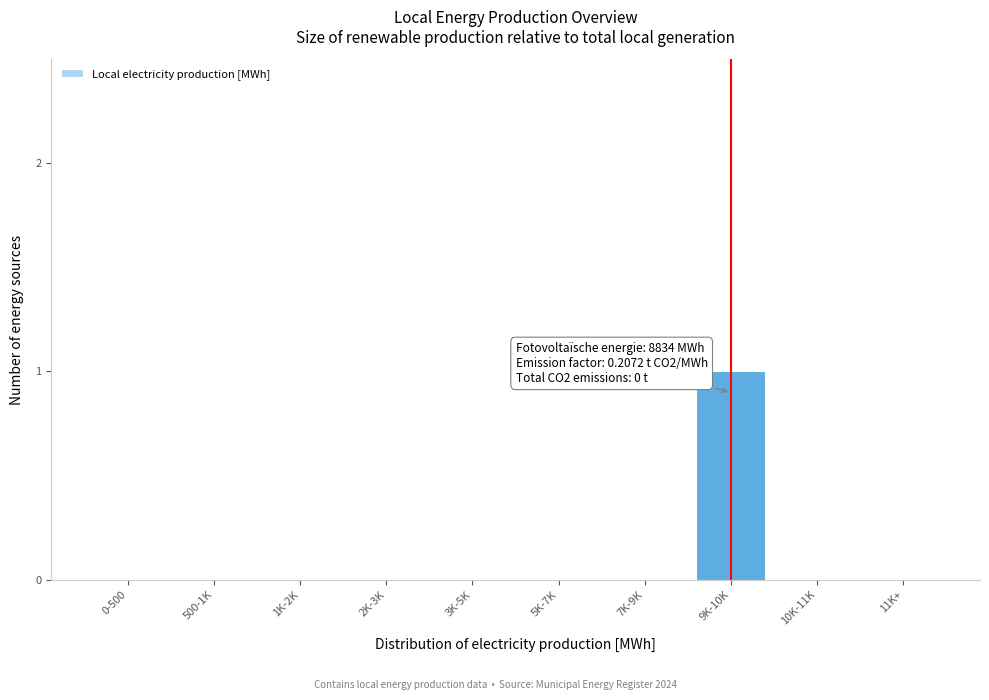

Reading left to right, list all the values displayed in this chart.

0-500=0	500-1K=0	1K-2K=0	2K-3K=0	3K-5K=0	5K-7K=0	7K-9K=0	9K-10K=1	10K-11K=0	11K+=0